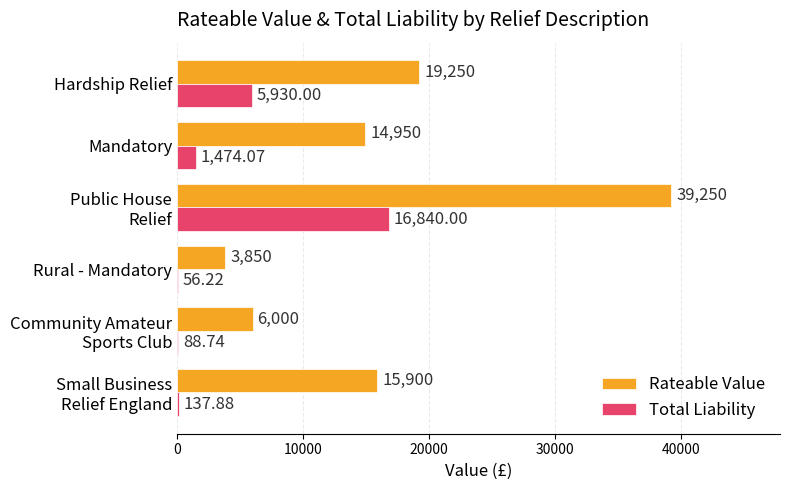

Where is Rateable Value nearest to the value 21550?

Hardship Relief